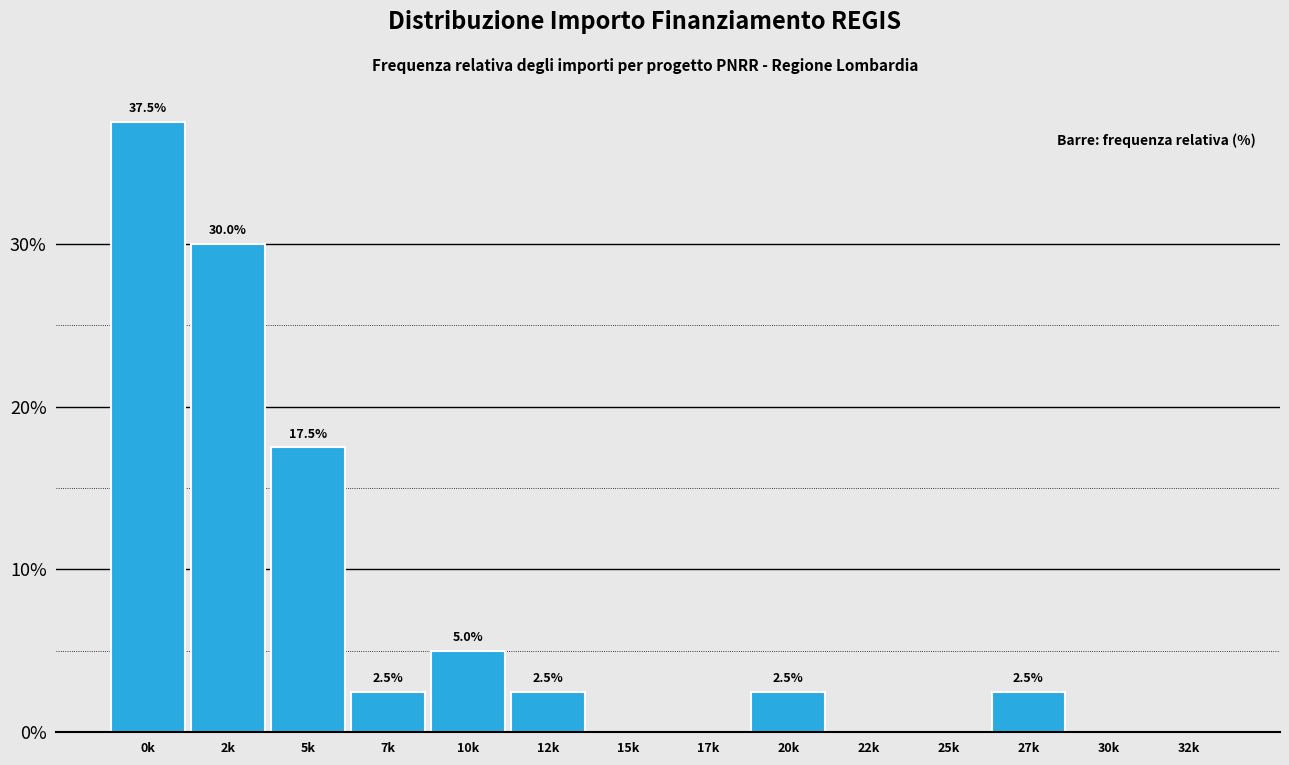

Reading left to right, transcribe all the data shown in this chart.

0k=37.5	2k=30.0	5k=17.5	7k=2.5	10k=5.0	12k=2.5	15k=0.0	17k=0.0	20k=2.5	22k=0.0	25k=0.0	27k=2.5	30k=0.0	32k=0.0